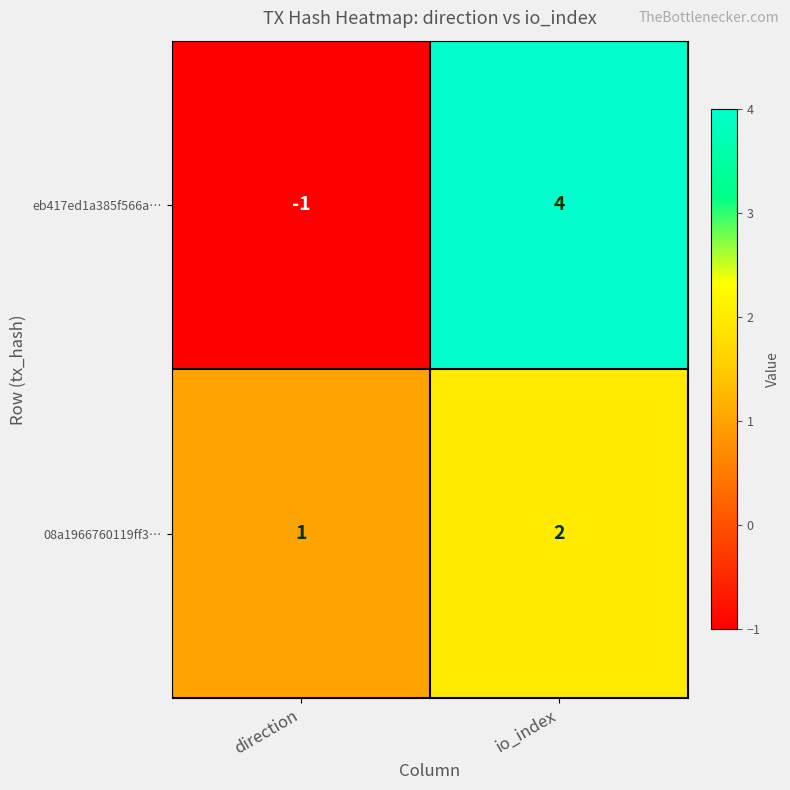

Which label corresponds to the largest value in the chart?

io_index